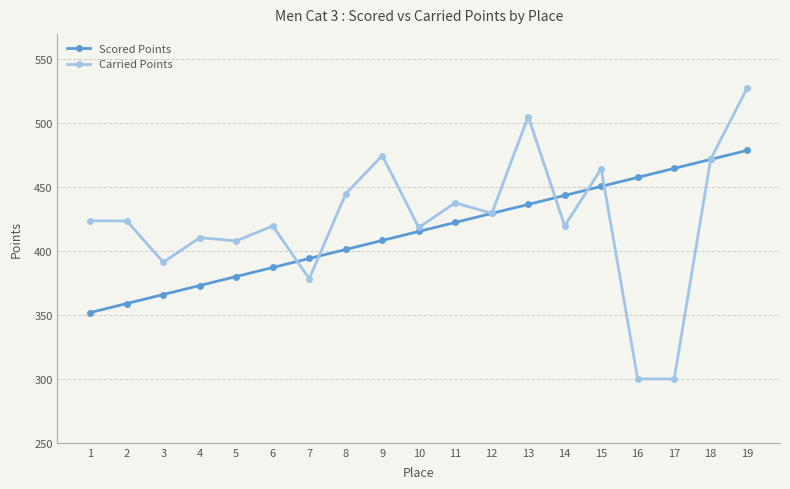

Which series changed the most between 5 and 19?

Carried Points